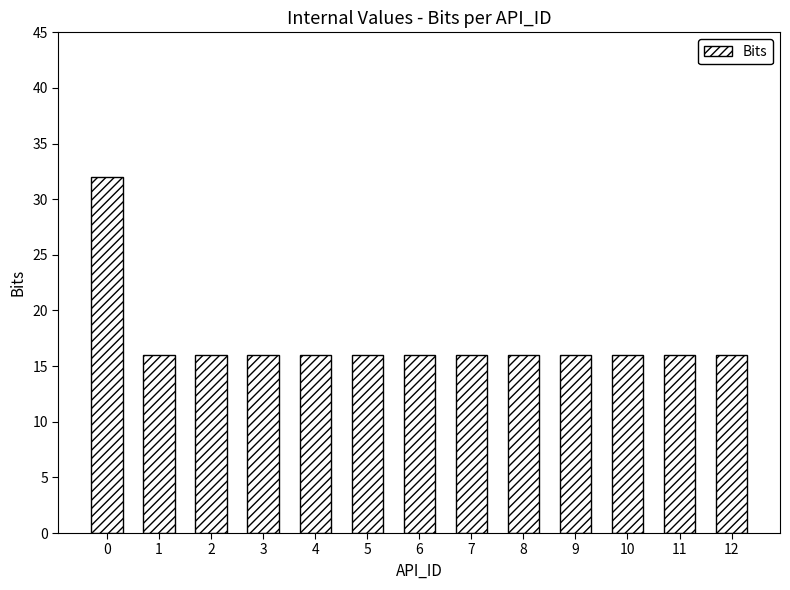

What is the sum of the values at 12 and 9?

32